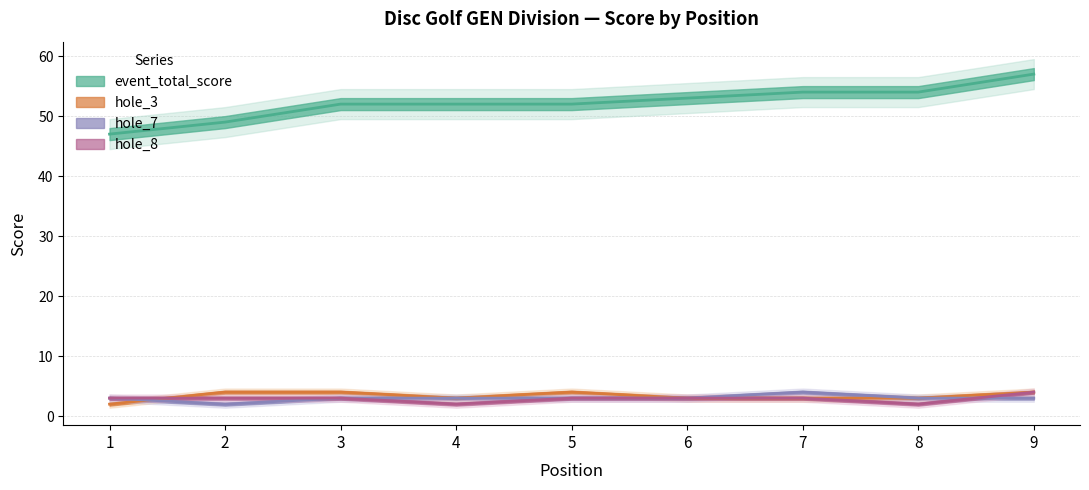

Is this an area chart (filled region under the line)?

No